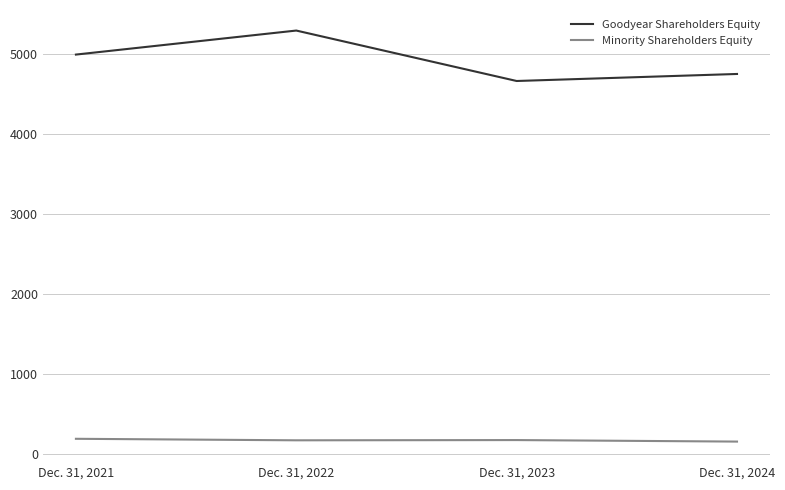

In Goodyear Shareholders Equity, how many points are lower than both neighbors (excluding endpoints)?

1